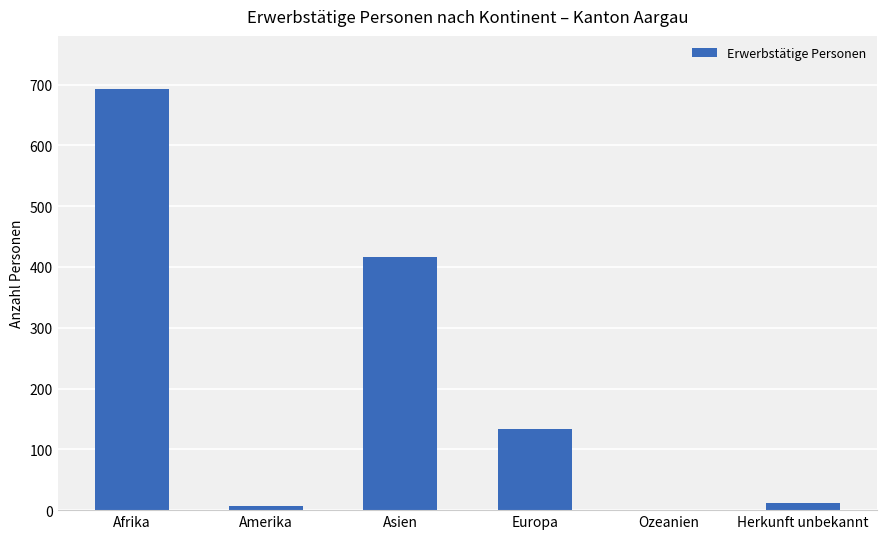

At which label is the value closest to 346?

Asien